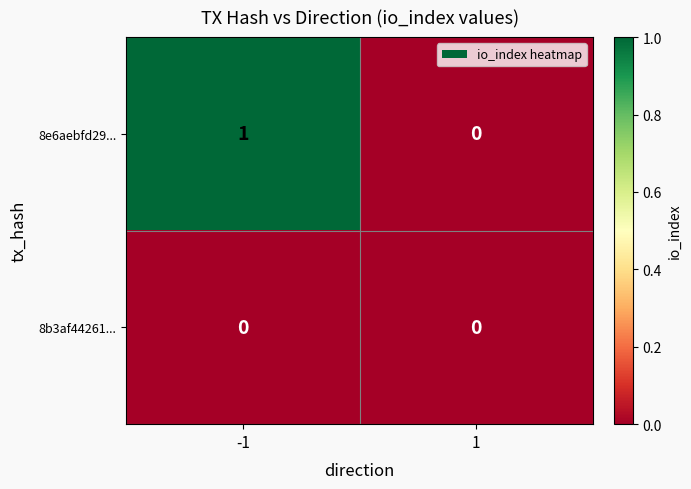

Reading right to left, transcribe all the data shown in this chart.

8e6aebfd29...: 0	1
8b3af44261...: 0	0